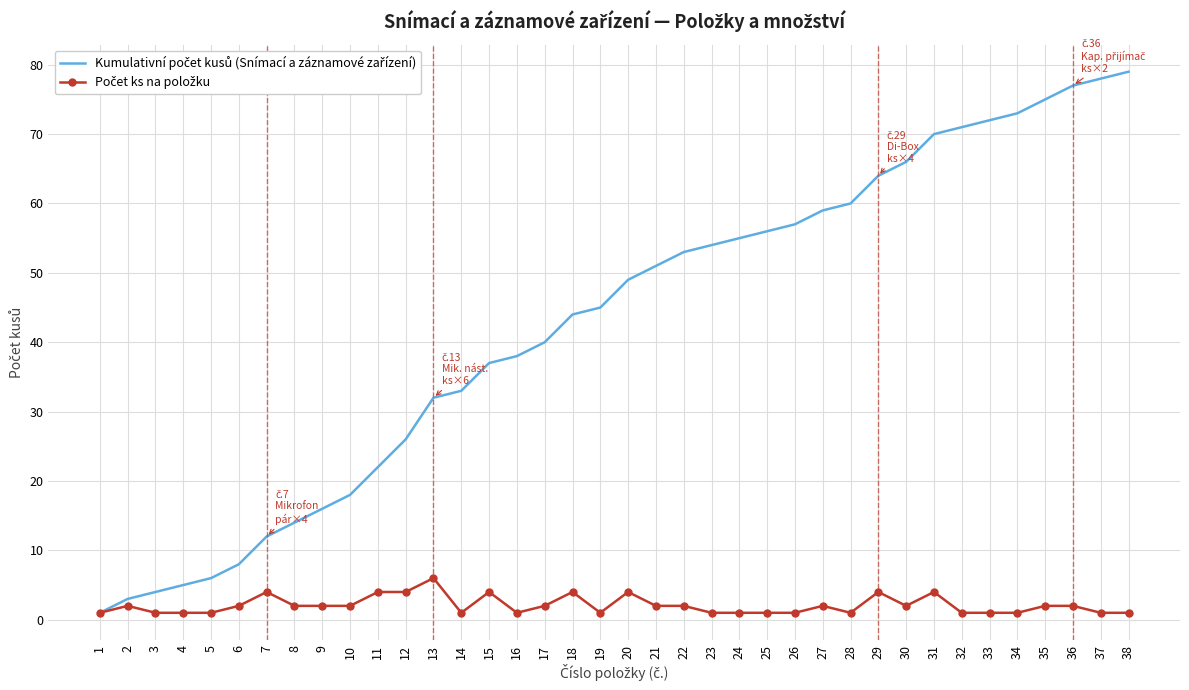

List the labels in order of Kumulativní počet kusů (Snímací a záznamové zařízení) value, smallest first.

1, 2, 3, 4, 5, 6, 7, 8, 9, 10, 11, 12, 13, 14, 15, 16, 17, 18, 19, 20, 21, 22, 23, 24, 25, 26, 27, 28, 29, 30, 31, 32, 33, 34, 35, 36, 37, 38